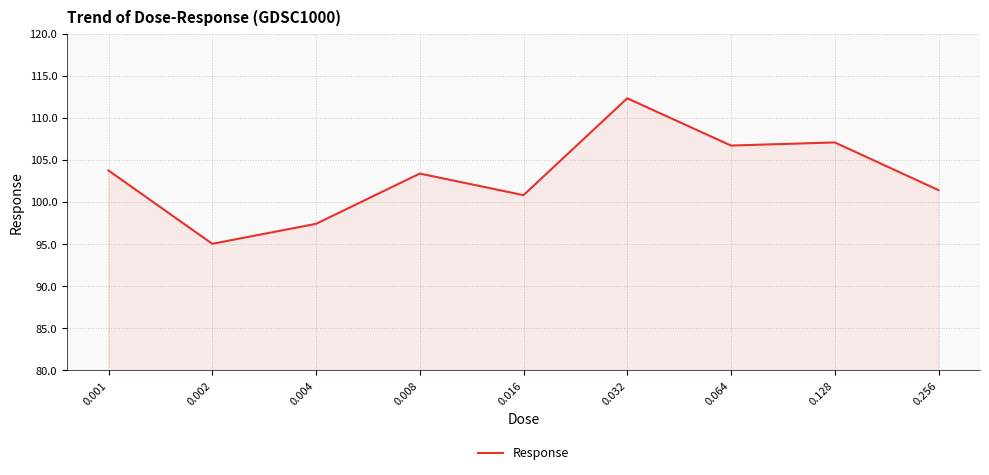

What is the ratio of the value at 0.008 to the value at 0.004?

1.1